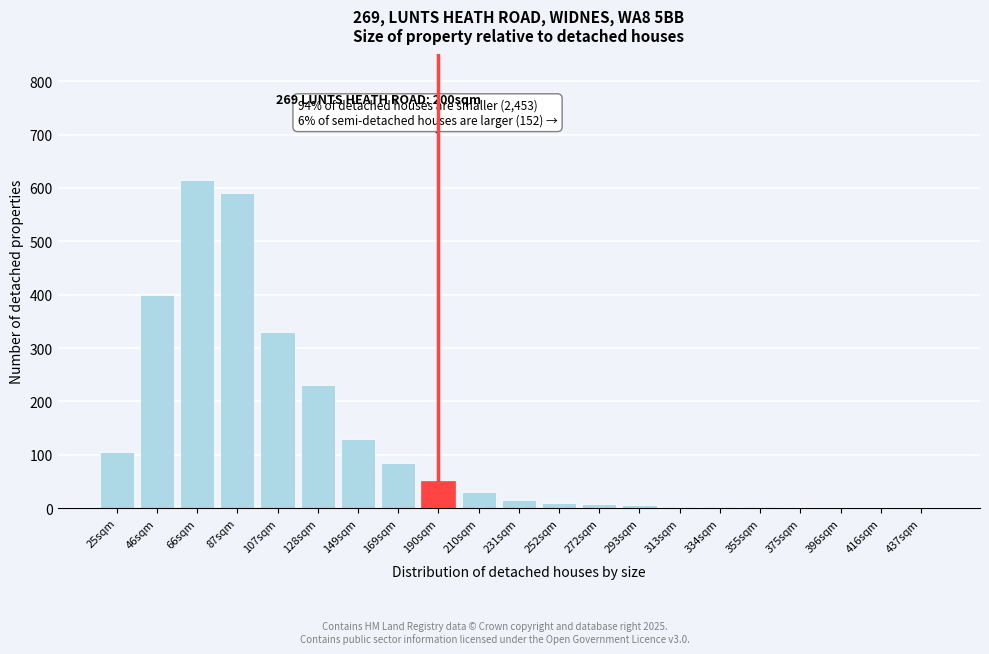

The value at 169sqm is 147. True or false?

False